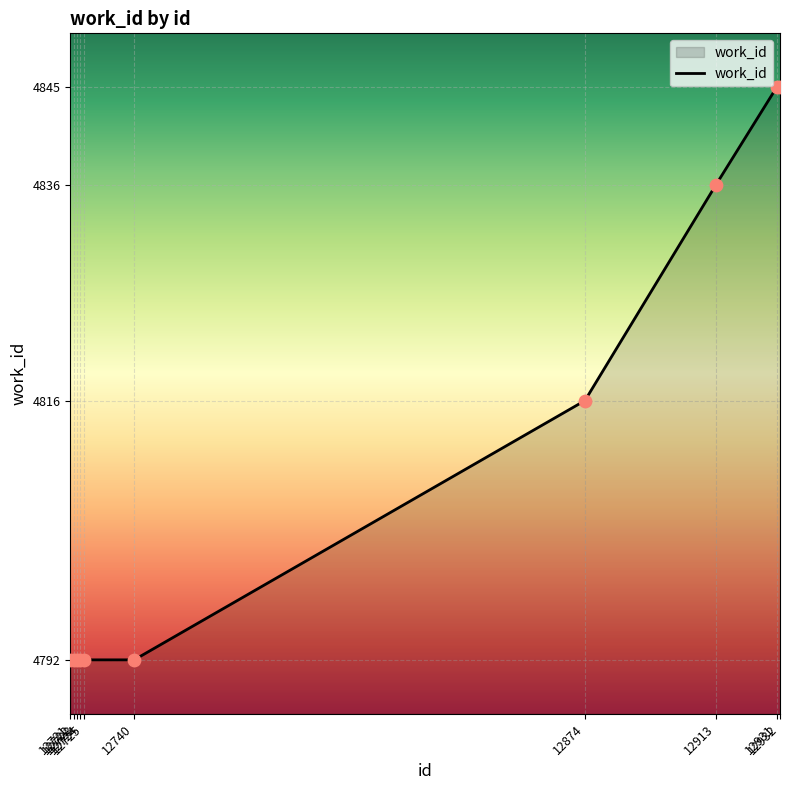

What is the change in value from 12723 to 12932?

+53